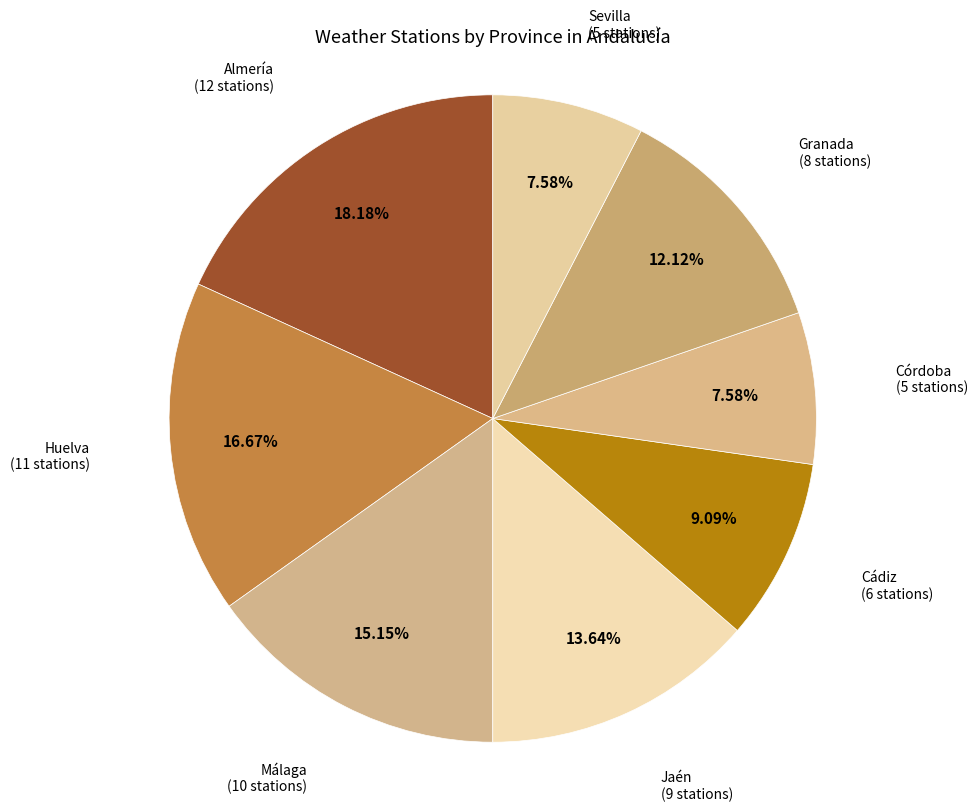

To the nearest percent, what percentage of the pie is Granada?

12%